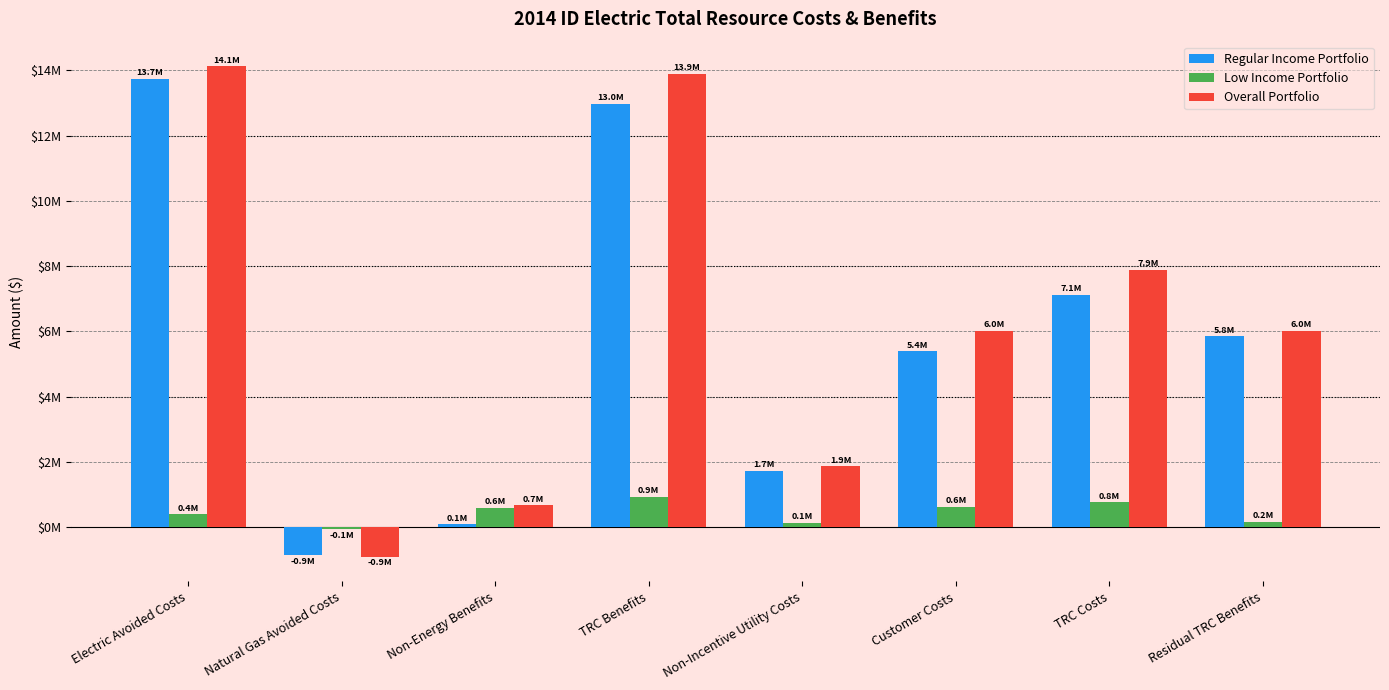

What is the label of the 3rd bar from the right?

Customer Costs